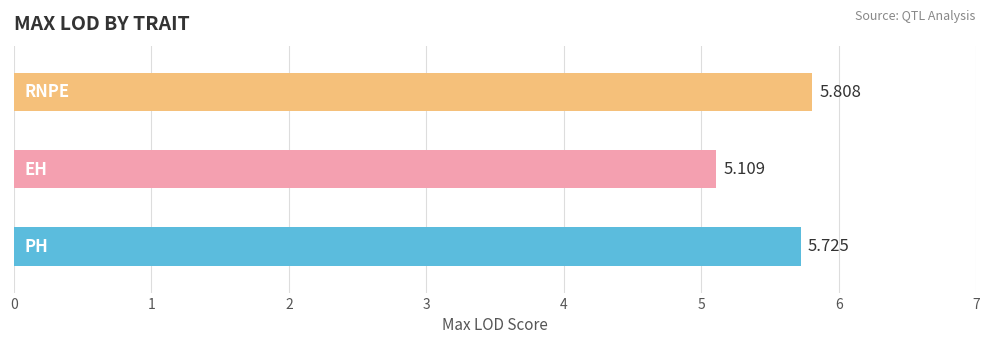

Between RNPE and EH, which is larger?

RNPE